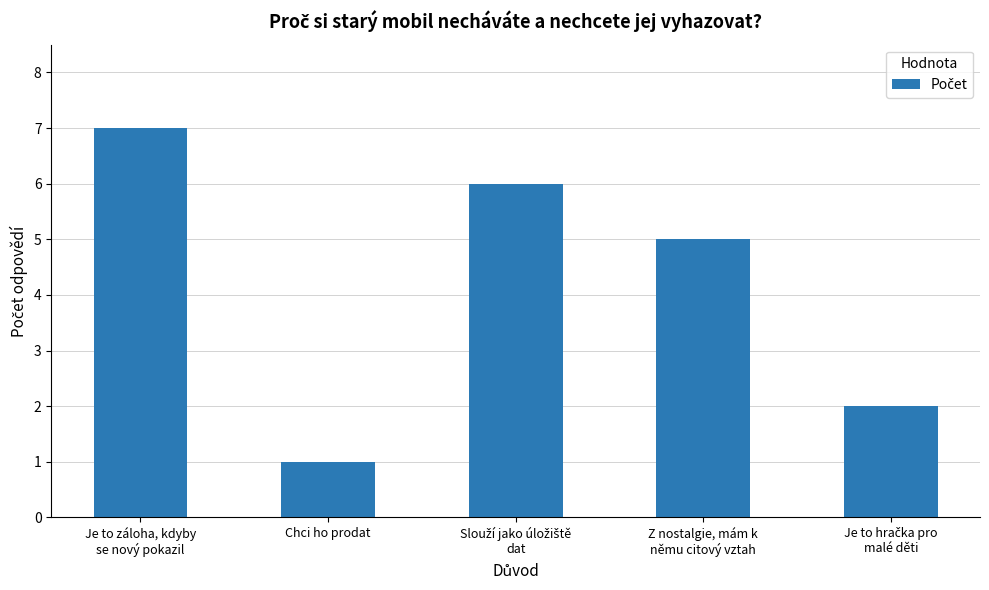

What position from the right is Chci ho prodat?

4